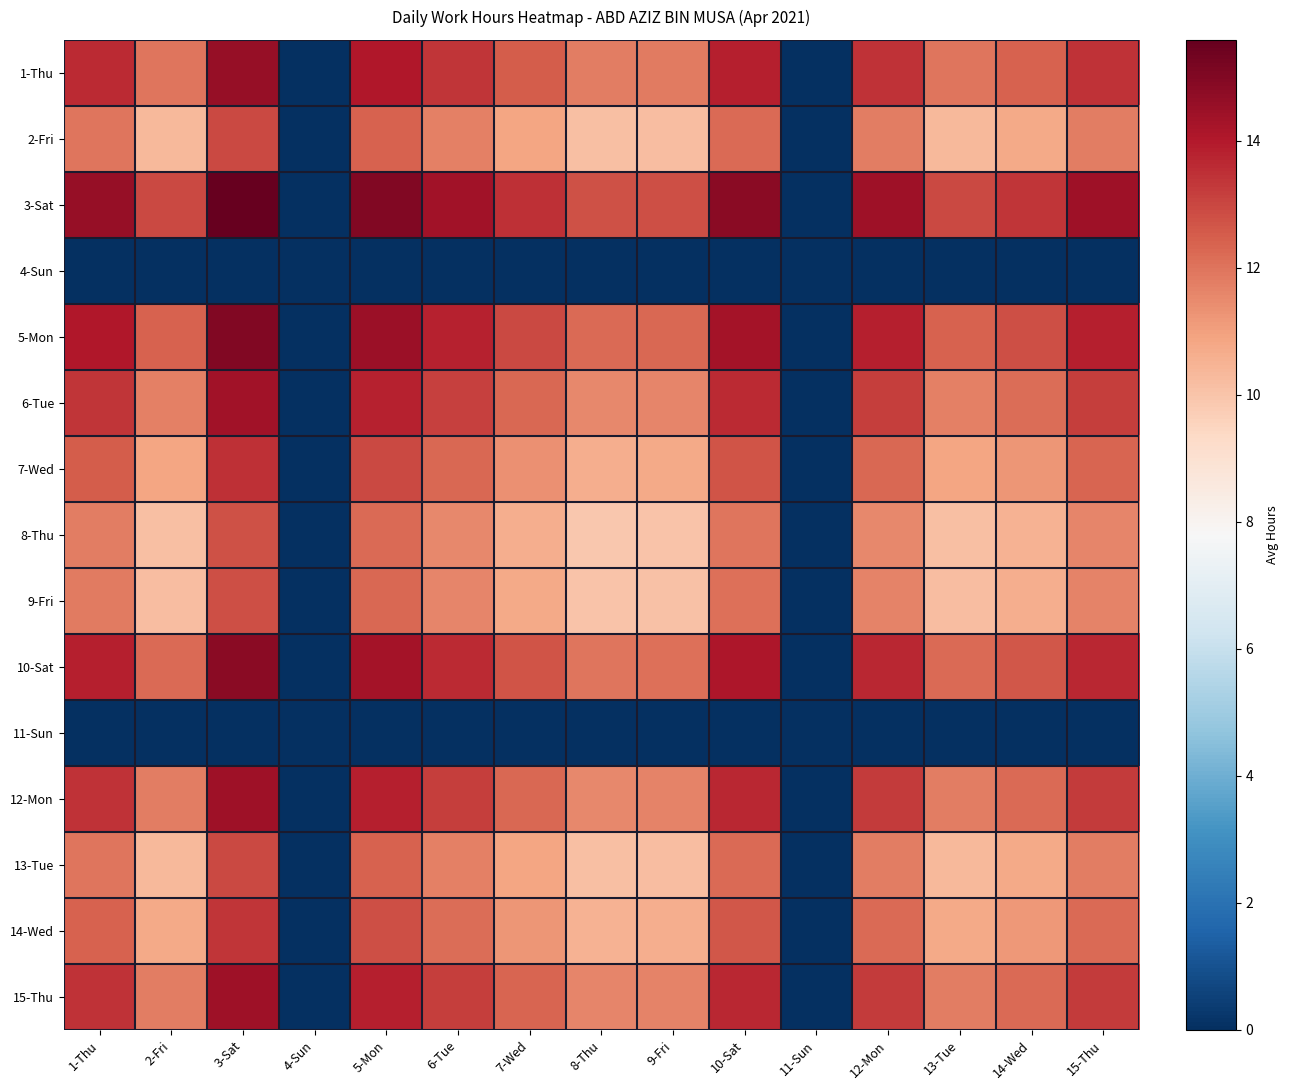

Reading left to right, what are all the values shown in this chart?

1-Thu: 1-Thu=13.6	2-Fri=12.0	3-Sat=14.6	4-Sun=0.0	5-Mon=14.0	6-Tue=13.4	7-Wed=12.5	8-Thu=11.8	9-Fri=11.8	10-Sat=13.8	11-Sun=0.0	12-Mon=13.4	13-Tue=12.0	14-Wed=12.4	15-Thu=13.4
2-Fri: 1-Thu=12.0	2-Fri=10.3	3-Sat=13.0	4-Sun=0.0	5-Mon=12.4	6-Tue=11.7	7-Wed=10.9	8-Thu=10.1	9-Fri=10.2	10-Sat=12.2	11-Sun=0.0	12-Mon=11.8	13-Tue=10.3	14-Wed=10.8	15-Thu=11.8
3-Sat: 1-Thu=14.6	2-Fri=13.0	3-Sat=15.6	4-Sun=0.0	5-Mon=15.0	6-Tue=14.3	7-Wed=13.5	8-Thu=12.8	9-Fri=12.8	10-Sat=14.8	11-Sun=0.0	12-Mon=14.4	13-Tue=13.0	14-Wed=13.4	15-Thu=14.4
4-Sun: 1-Thu=0.0	2-Fri=0.0	3-Sat=0.0	4-Sun=0.0	5-Mon=0.0	6-Tue=0.0	7-Wed=0.0	8-Thu=0.0	9-Fri=0.0	10-Sat=0.0	11-Sun=0.0	12-Mon=0.0	13-Tue=0.0	14-Wed=0.0	15-Thu=0.0
5-Mon: 1-Thu=14.0	2-Fri=12.4	3-Sat=15.0	4-Sun=0.0	5-Mon=14.5	6-Tue=13.8	7-Wed=12.9	8-Thu=12.2	9-Fri=12.3	10-Sat=14.3	11-Sun=0.0	12-Mon=13.8	13-Tue=12.4	14-Wed=12.8	15-Thu=13.9
6-Tue: 1-Thu=13.4	2-Fri=11.7	3-Sat=14.3	4-Sun=0.0	5-Mon=13.8	6-Tue=13.1	7-Wed=12.2	8-Thu=11.5	9-Fri=11.6	10-Sat=13.6	11-Sun=0.0	12-Mon=13.2	13-Tue=11.7	14-Wed=12.1	15-Thu=13.2
7-Wed: 1-Thu=12.5	2-Fri=10.9	3-Sat=13.5	4-Sun=0.0	5-Mon=12.9	6-Tue=12.2	7-Wed=11.4	8-Thu=10.7	9-Fri=10.7	10-Sat=12.7	11-Sun=0.0	12-Mon=12.3	13-Tue=10.9	14-Wed=11.3	15-Thu=12.3
8-Thu: 1-Thu=11.8	2-Fri=10.1	3-Sat=12.8	4-Sun=0.0	5-Mon=12.2	6-Tue=11.5	7-Wed=10.7	8-Thu=9.9	9-Fri=10.0	10-Sat=12.0	11-Sun=0.0	12-Mon=11.6	13-Tue=10.1	14-Wed=10.5	15-Thu=11.6
9-Fri: 1-Thu=11.8	2-Fri=10.2	3-Sat=12.8	4-Sun=0.0	5-Mon=12.3	6-Tue=11.6	7-Wed=10.7	8-Thu=10.0	9-Fri=10.1	10-Sat=12.1	11-Sun=0.0	12-Mon=11.6	13-Tue=10.2	14-Wed=10.6	15-Thu=11.7
10-Sat: 1-Thu=13.8	2-Fri=12.2	3-Sat=14.8	4-Sun=0.0	5-Mon=14.3	6-Tue=13.6	7-Wed=12.7	8-Thu=12.0	9-Fri=12.1	10-Sat=14.1	11-Sun=0.0	12-Mon=13.6	13-Tue=12.2	14-Wed=12.6	15-Thu=13.7
11-Sun: 1-Thu=0.0	2-Fri=0.0	3-Sat=0.0	4-Sun=0.0	5-Mon=0.0	6-Tue=0.0	7-Wed=0.0	8-Thu=0.0	9-Fri=0.0	10-Sat=0.0	11-Sun=0.0	12-Mon=0.0	13-Tue=0.0	14-Wed=0.0	15-Thu=0.0
12-Mon: 1-Thu=13.4	2-Fri=11.8	3-Sat=14.4	4-Sun=0.0	5-Mon=13.8	6-Tue=13.2	7-Wed=12.3	8-Thu=11.6	9-Fri=11.6	10-Sat=13.6	11-Sun=0.0	12-Mon=13.2	13-Tue=11.8	14-Wed=12.2	15-Thu=13.2
13-Tue: 1-Thu=12.0	2-Fri=10.3	3-Sat=13.0	4-Sun=0.0	5-Mon=12.4	6-Tue=11.7	7-Wed=10.9	8-Thu=10.1	9-Fri=10.2	10-Sat=12.2	11-Sun=0.0	12-Mon=11.8	13-Tue=10.3	14-Wed=10.7	15-Thu=11.8
14-Wed: 1-Thu=12.4	2-Fri=10.8	3-Sat=13.4	4-Sun=0.0	5-Mon=12.8	6-Tue=12.1	7-Wed=11.3	8-Thu=10.5	9-Fri=10.6	10-Sat=12.6	11-Sun=0.0	12-Mon=12.2	13-Tue=10.7	14-Wed=11.2	15-Thu=12.2
15-Thu: 1-Thu=13.4	2-Fri=11.8	3-Sat=14.4	4-Sun=0.0	5-Mon=13.9	6-Tue=13.2	7-Wed=12.3	8-Thu=11.6	9-Fri=11.7	10-Sat=13.7	11-Sun=0.0	12-Mon=13.2	13-Tue=11.8	14-Wed=12.2	15-Thu=13.2